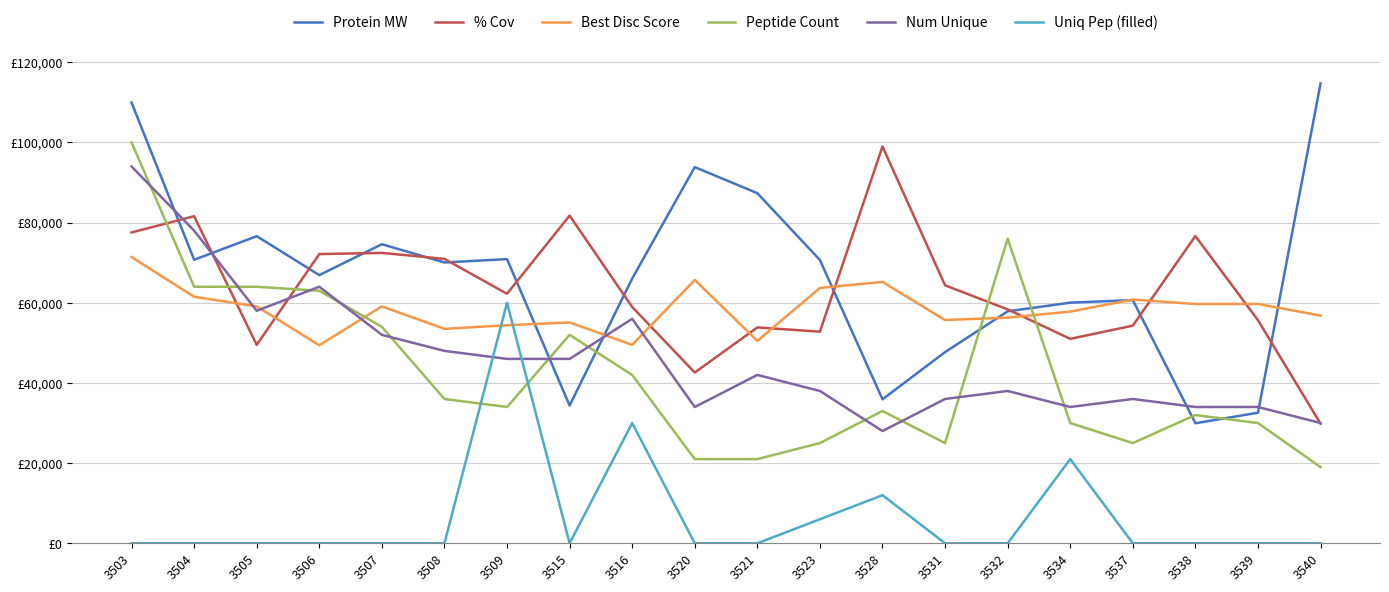

What are all the series names shown in the legend?

Protein MW, % Cov, Best Disc Score, Peptide Count, Num Unique, Uniq Pep (filled)